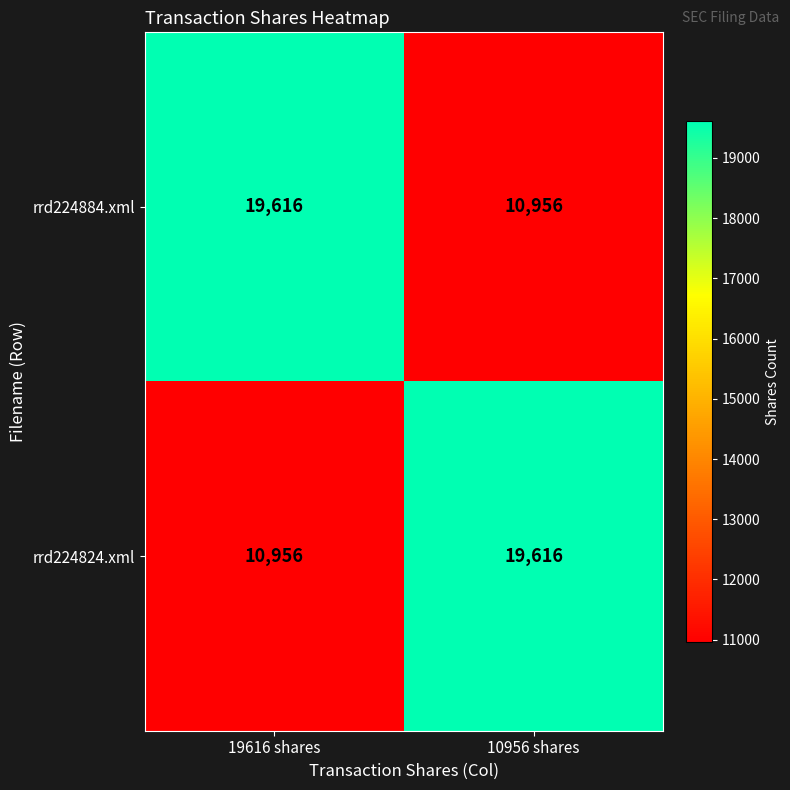

Reading left to right, extract all data points from this chart.

rrd224884.xml: 19616	10956
rrd224824.xml: 10956	19616